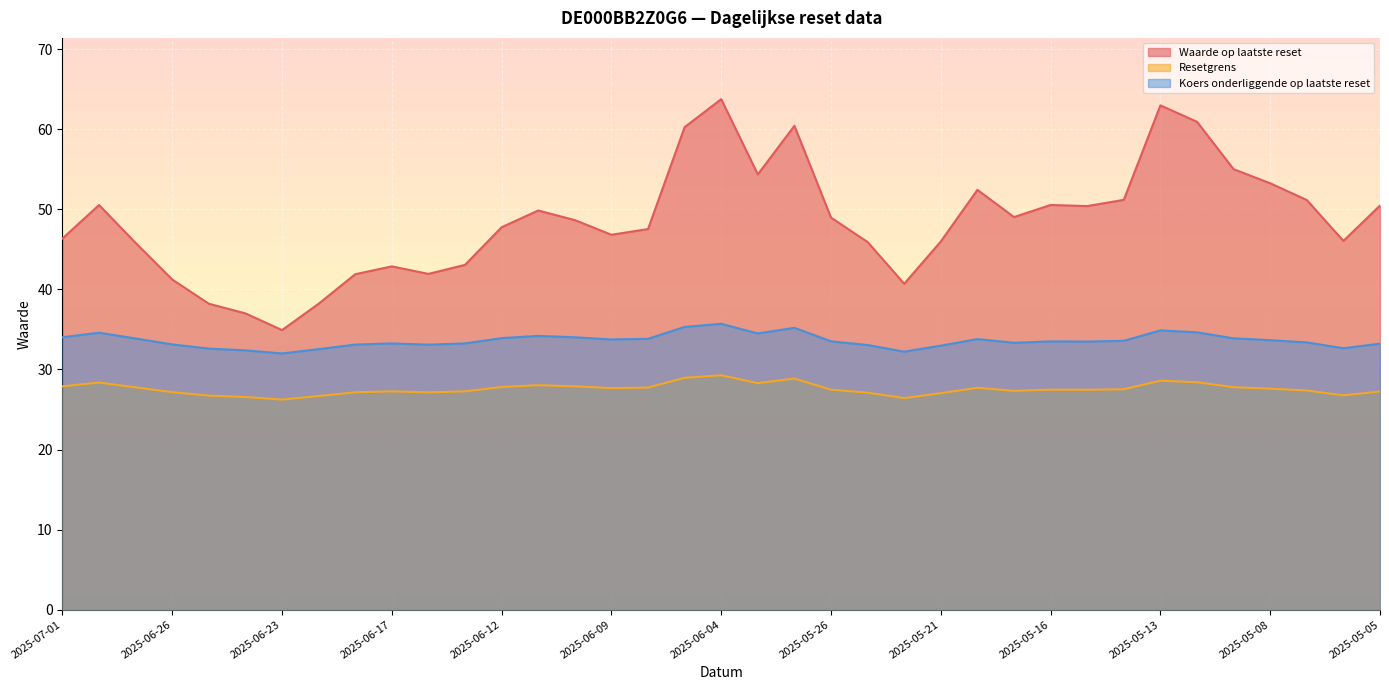

Which series has the largest total across all categories?

Waarde op laatste reset